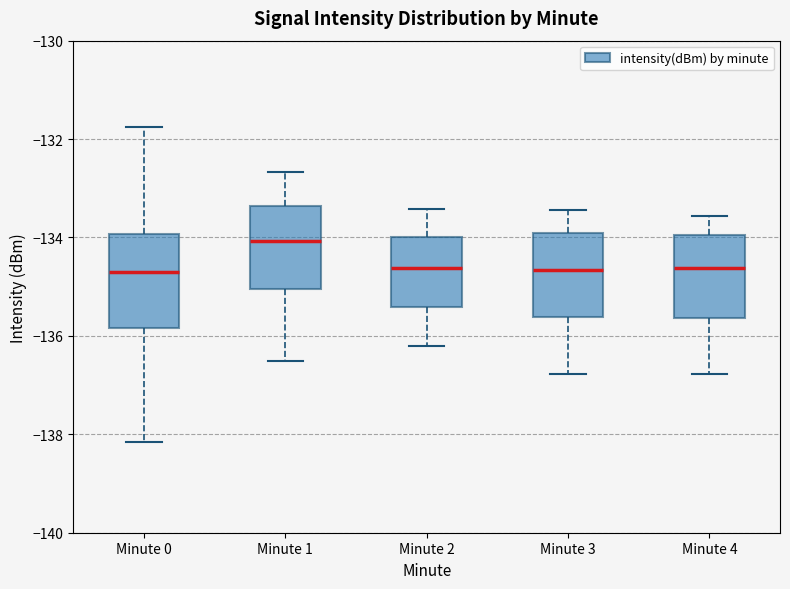

Which box has the highest median line?

Minute 1